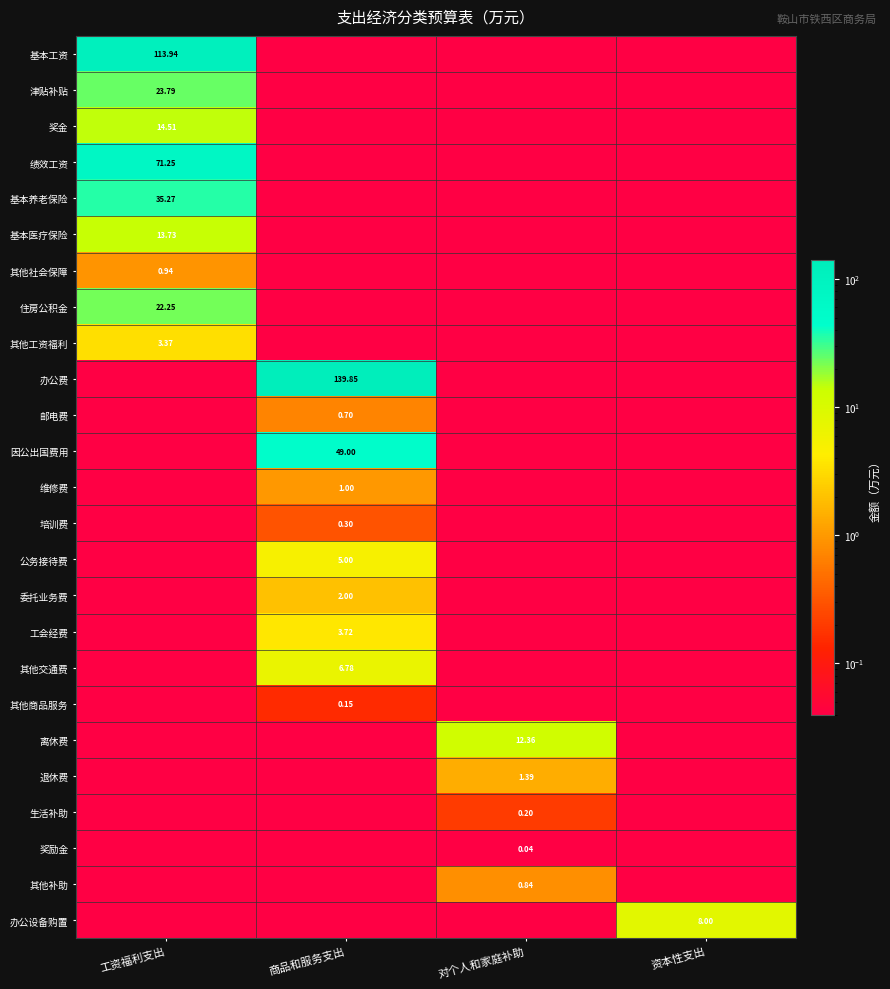

What is the difference between the highest and lowest values at 工资福利支出?

113.9